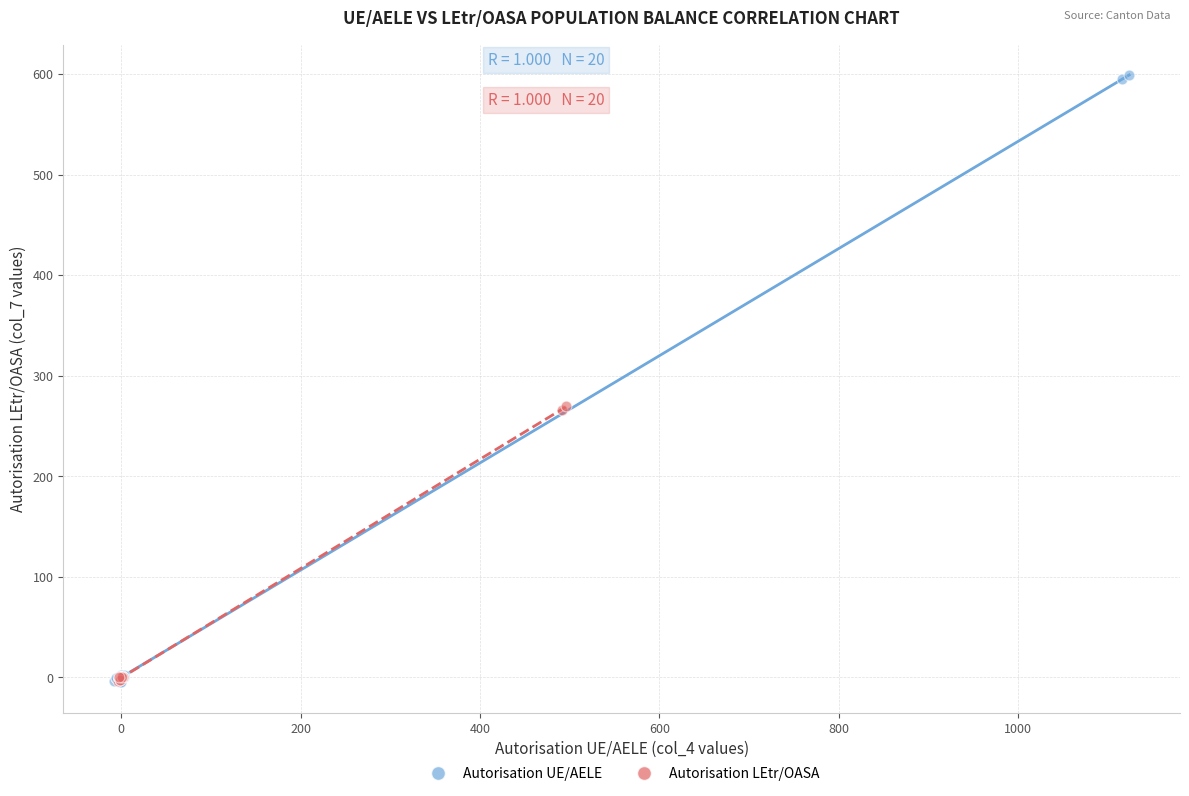

Which series contains the highest Y value?

Autorisation UE/AELE